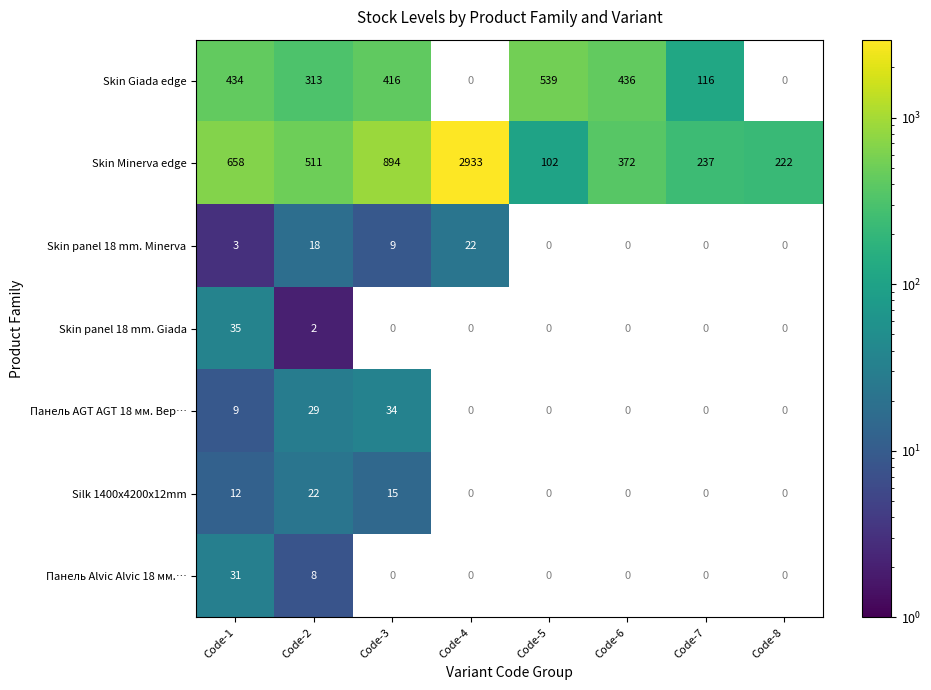

The Skin Giada edge series shows 99 at Code-1. True or false?

False